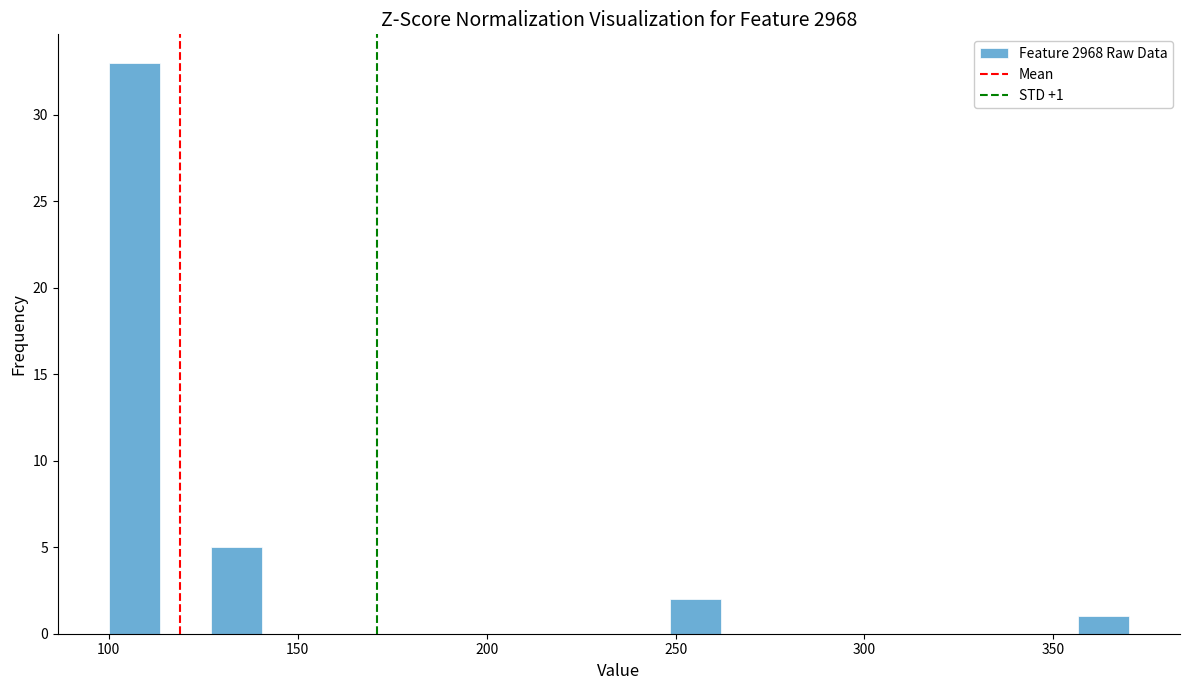

Around what value on the x-axis is the tallest bar? Give the approximate position of its centre, as read against the axis.

105